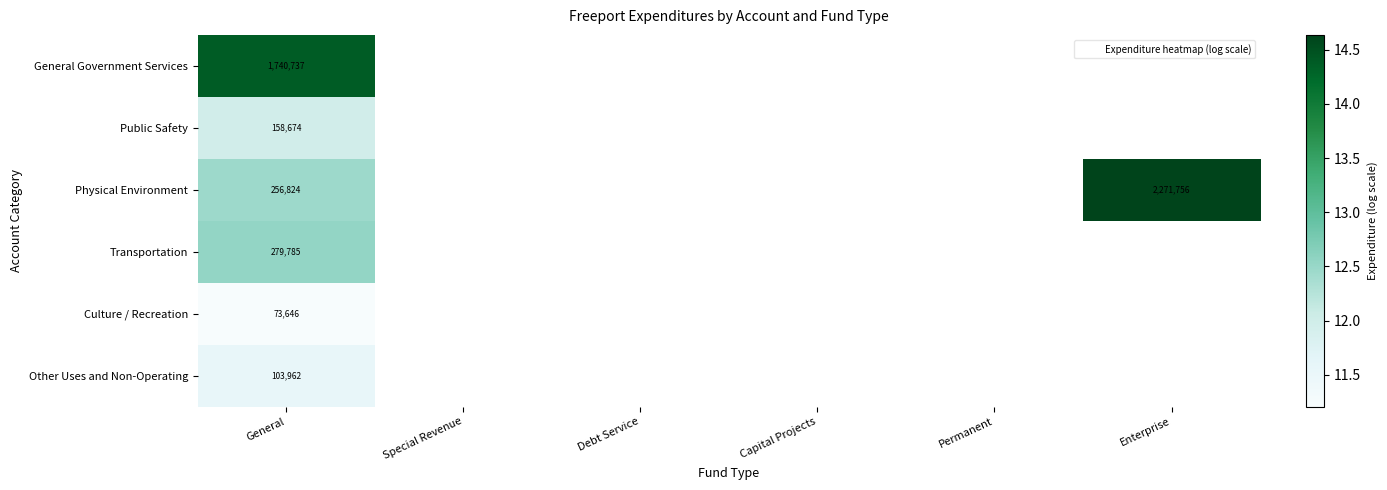

Which has a higher value, Capital Projects or Permanent?

Permanent